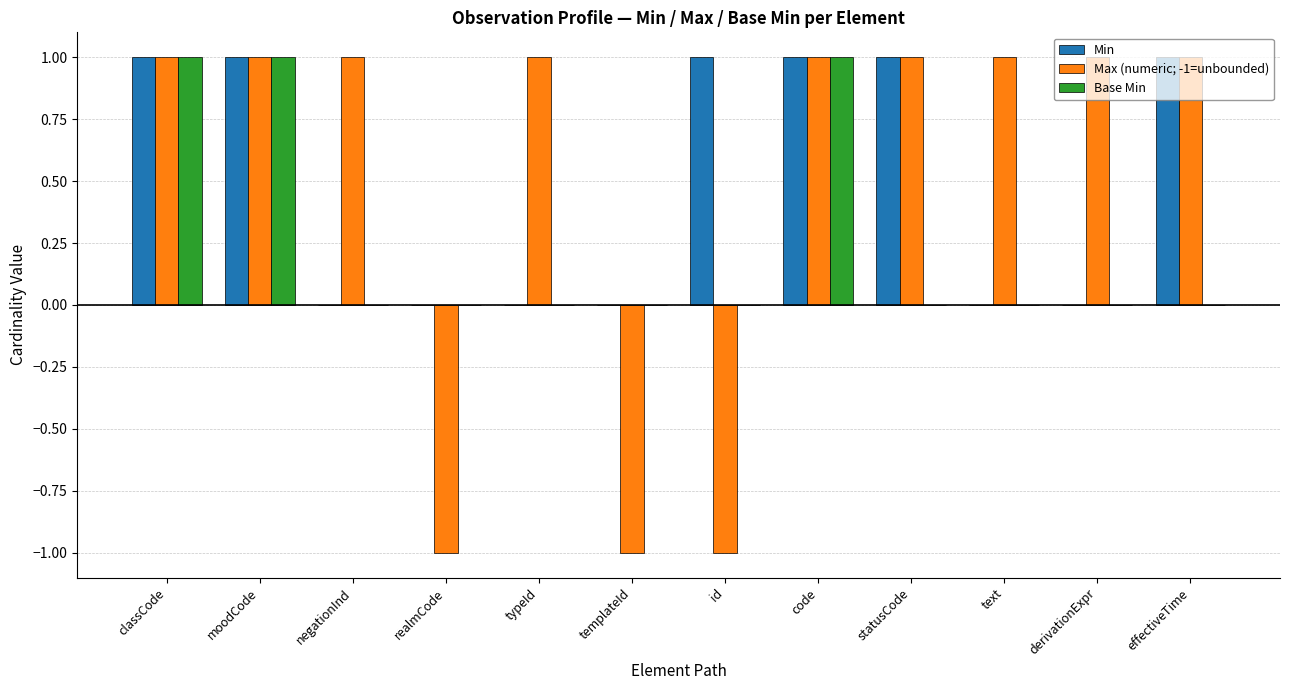

Is the value of Min at text greater than the value of Max (numeric; -1=unbounded) at classCode?

No